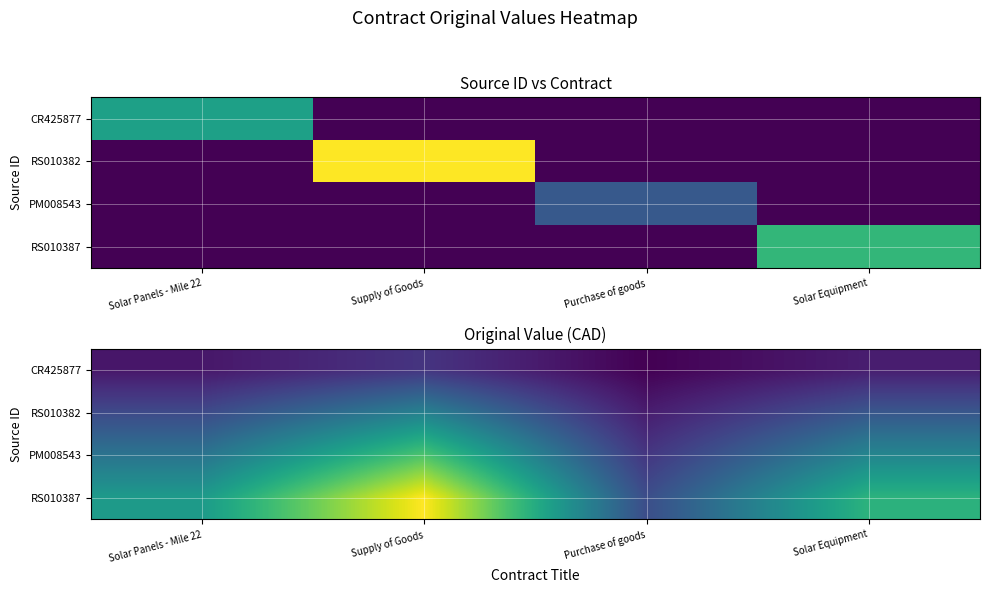

Which has a higher value, Supply of Goods or Solar Panels - Mile 22?

Supply of Goods